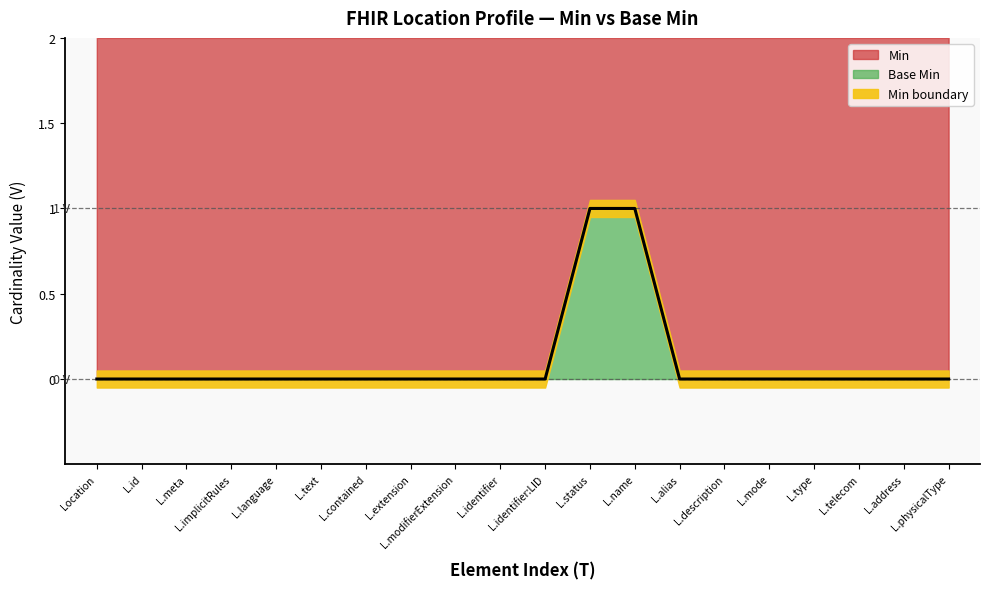

The chart shows a value of -1 at Location. True or false?

False